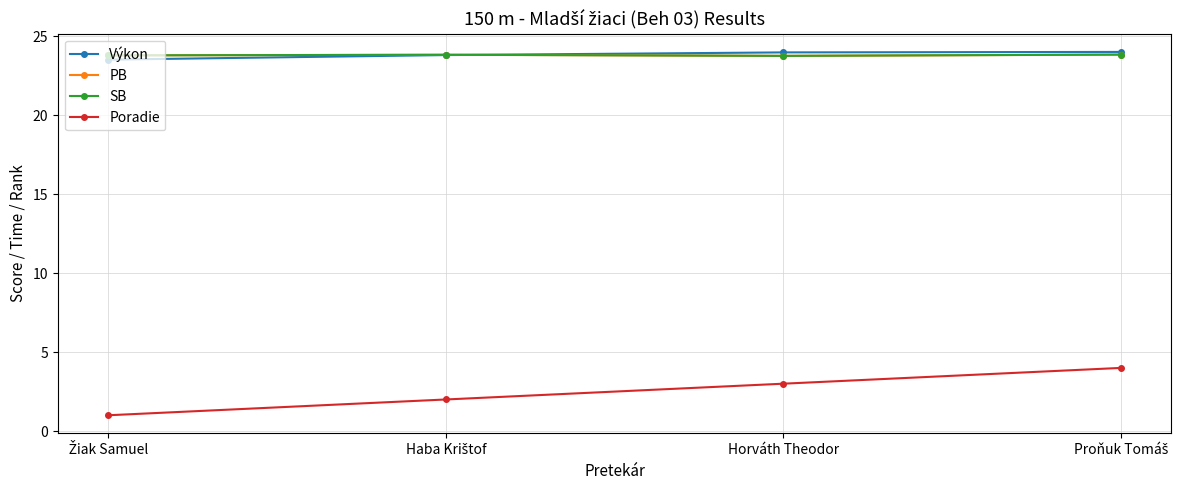

At which label is Poradie closest to 2?

Haba Krištof